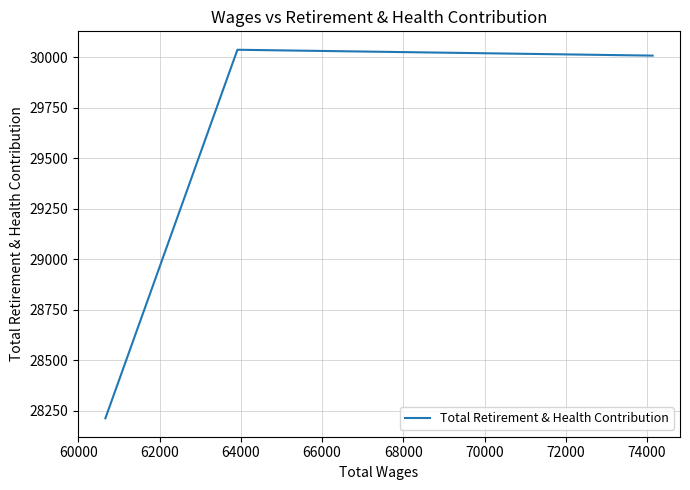

Count the number of categories in the chart.

3